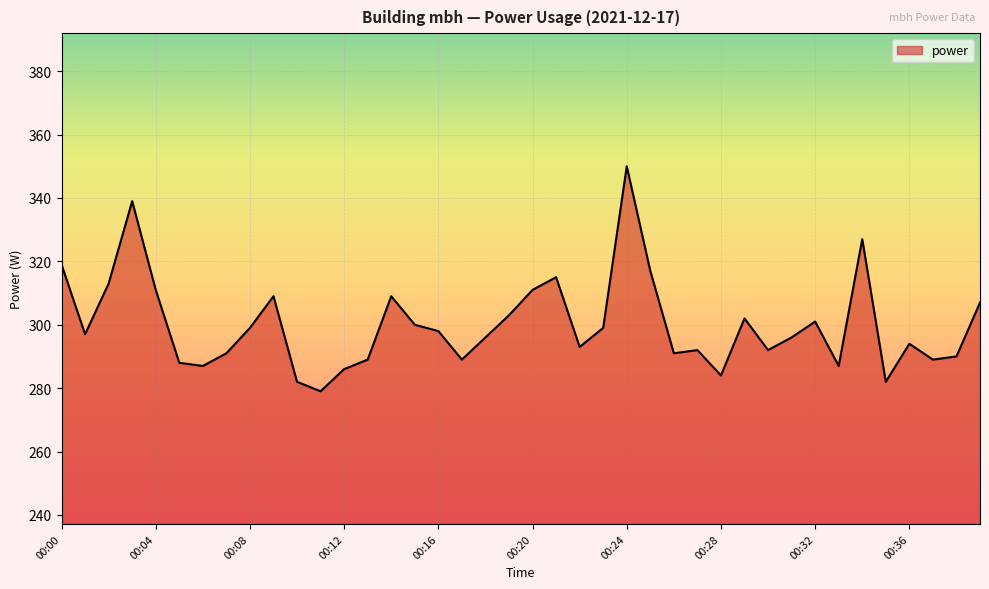

What is the greatest value displayed?

350